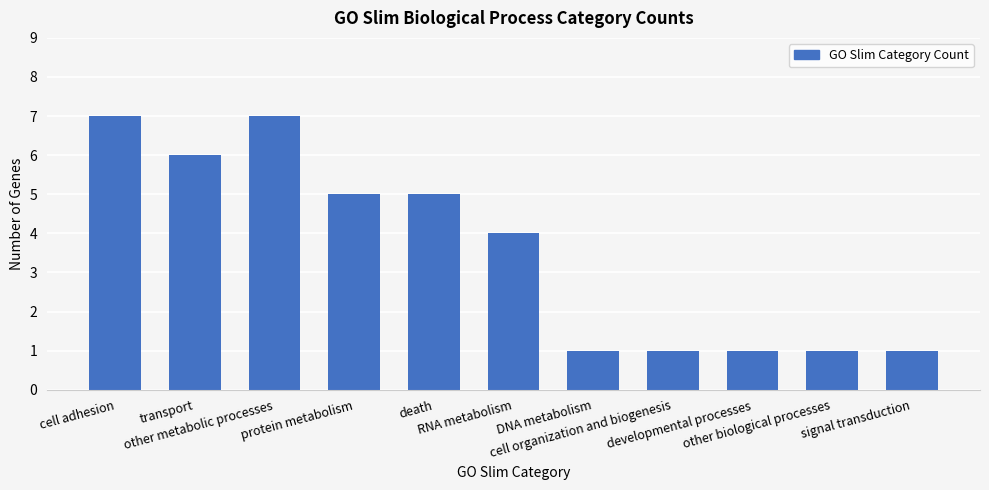

What is the label of the 11th bar from the right?

cell adhesion